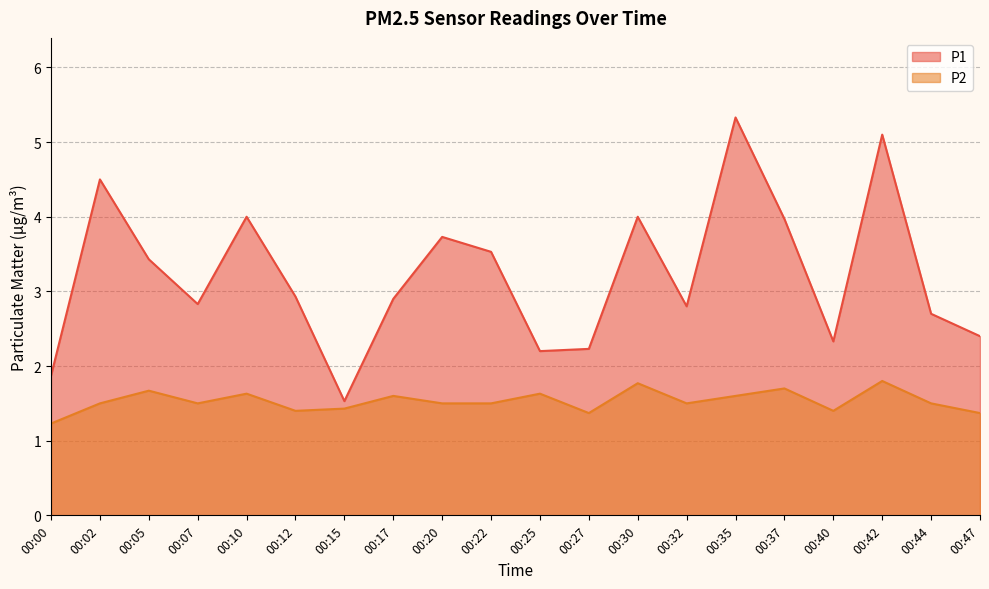

Which label corresponds to the largest value in the chart?

00:35